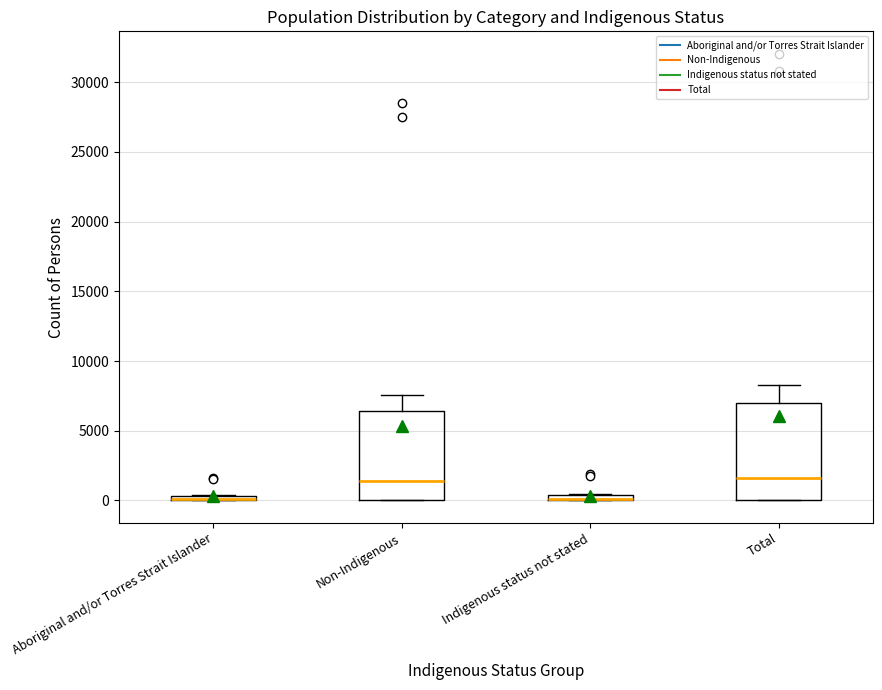

Where does the median line of the box for Non-Indigenous sit on the y-axis? The values are not printed on the chart, so give them approximately, as read against the axis.

1500